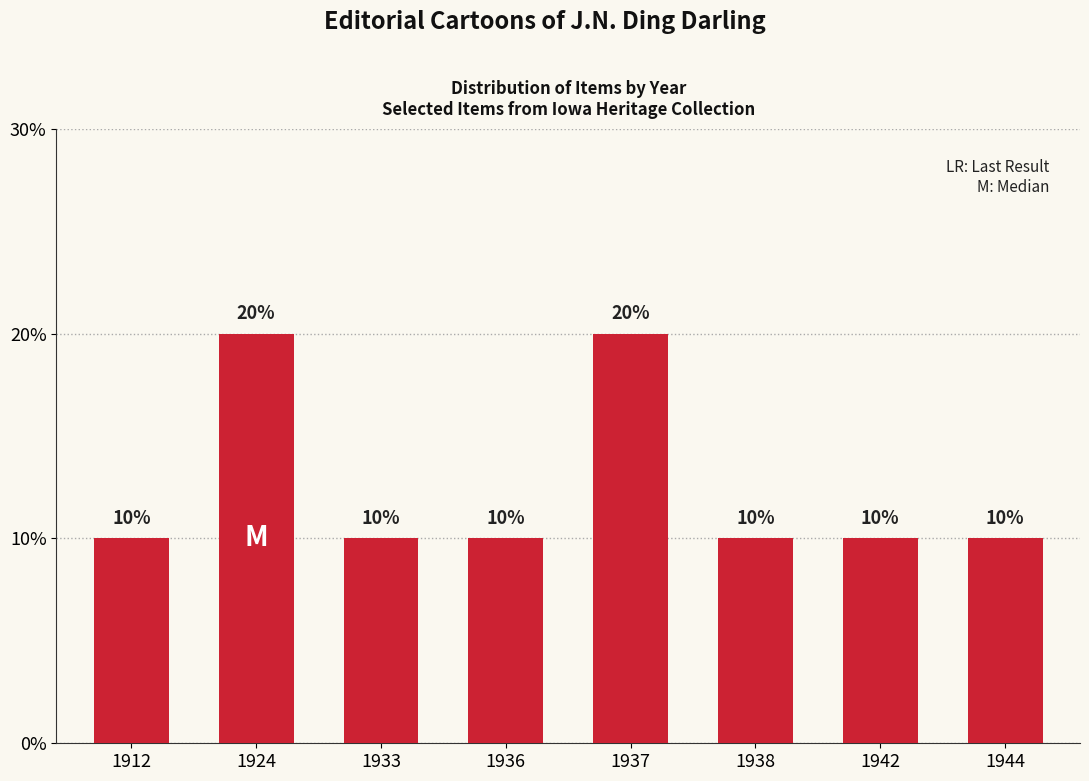

True or false: the data shows 2 at 1937.

True